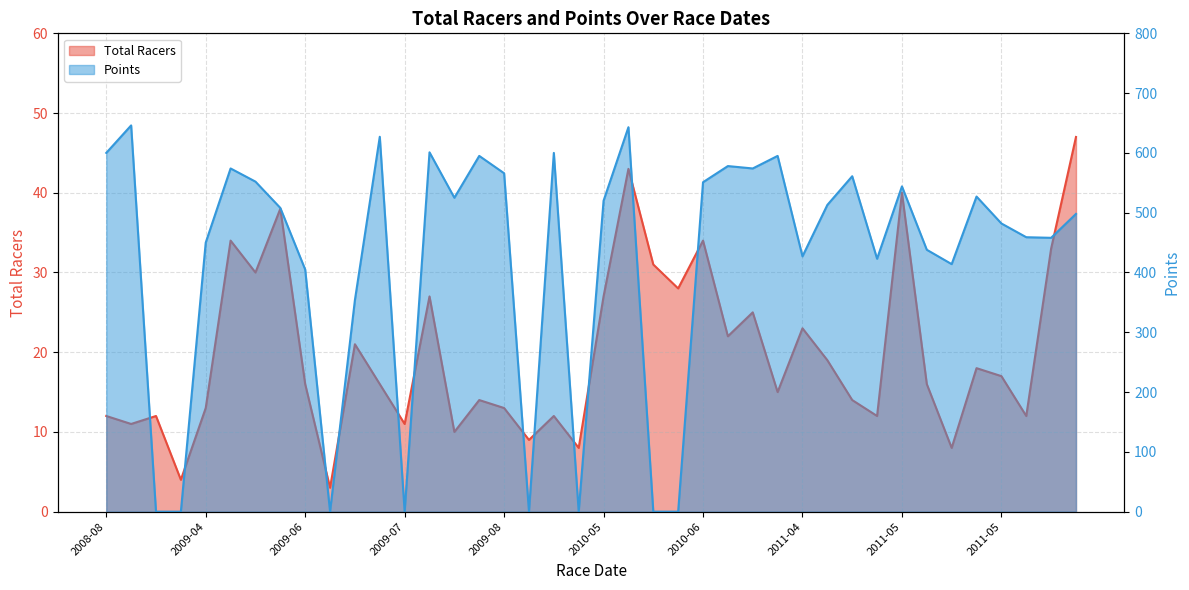

Count the number of data series in this chart.

2